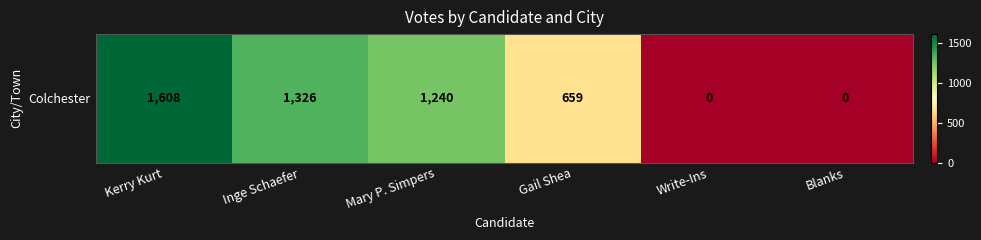

How many positive values are there?

4